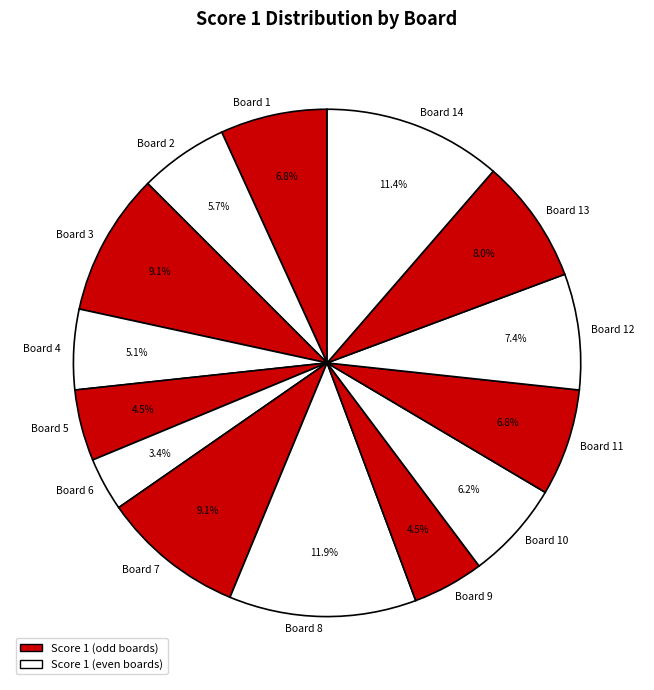

Is it true that Board 3 is 9% of the pie?

True